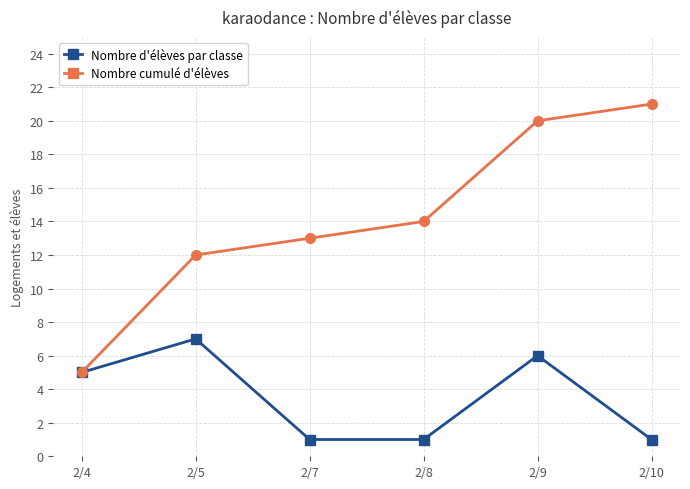

Reading right to left, what are all the values shown in this chart?

Nombre d'élèves par classe: 2/10=1	2/9=6	2/8=1	2/7=1	2/5=7	2/4=5
Nombre cumulé d'élèves: 2/10=21	2/9=20	2/8=14	2/7=13	2/5=12	2/4=5